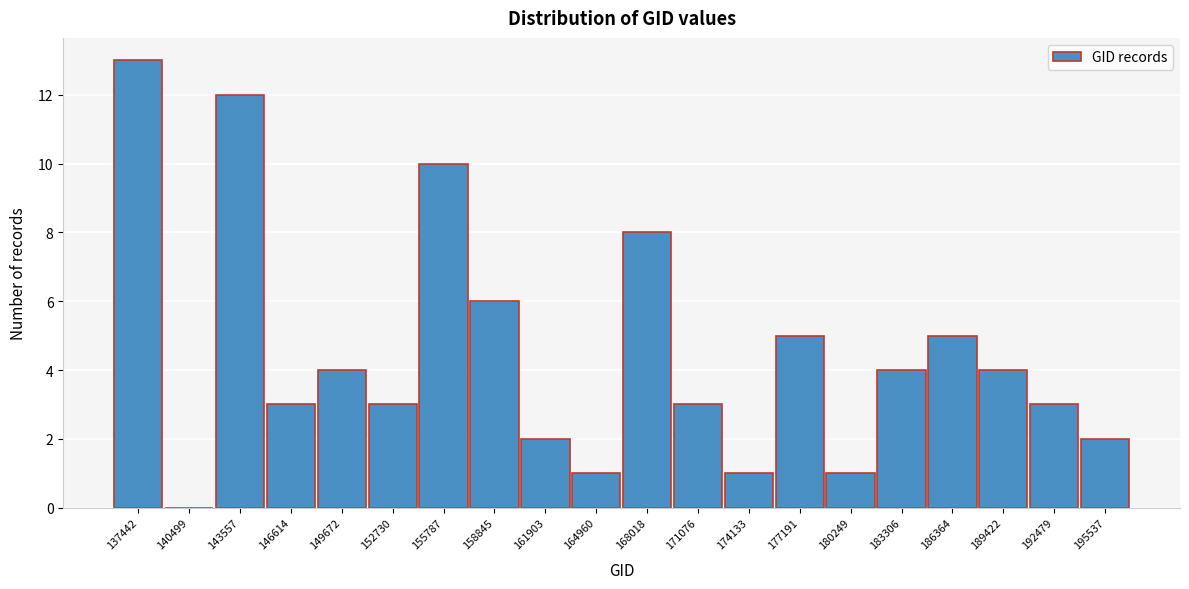

Reading left to right, extract all data points from this chart.

137442=13	140499=0	143557=12	146614=3	149672=4	152730=3	155787=10	158845=6	161903=2	164960=1	168018=8	171076=3	174133=1	177191=5	180249=1	183306=4	186364=5	189422=4	192479=3	195537=2